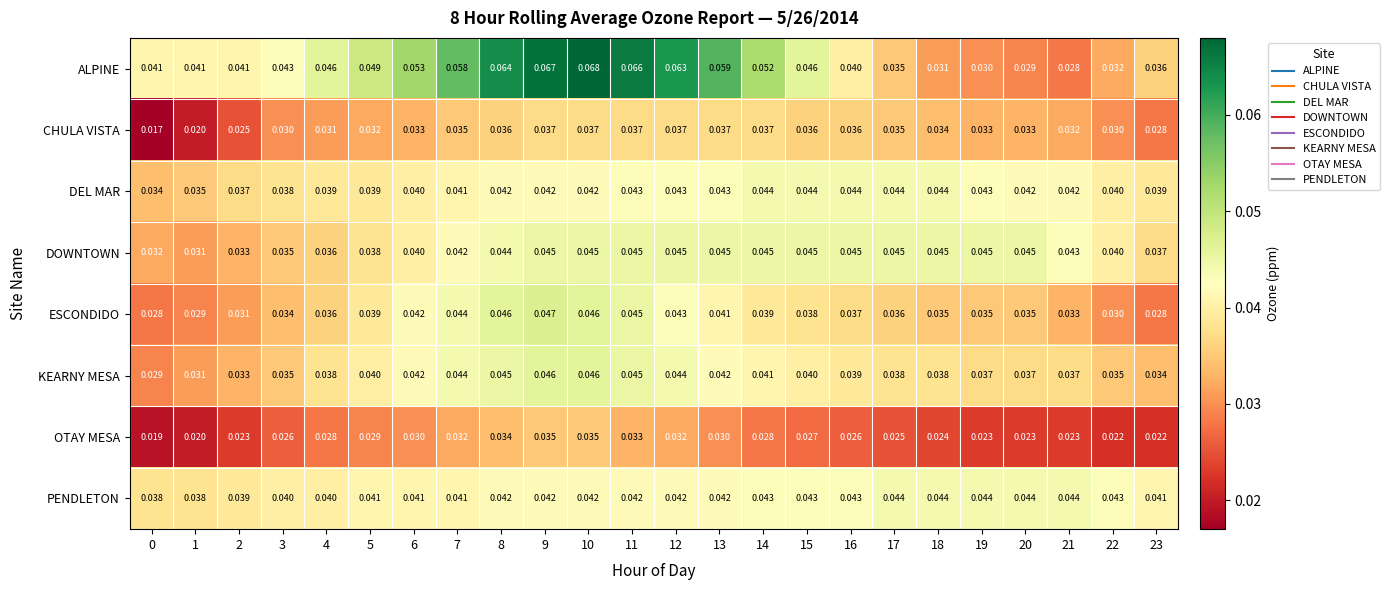

Is the value of CHULA VISTA at 6 greater than the value of OTAY MESA at 9?

No